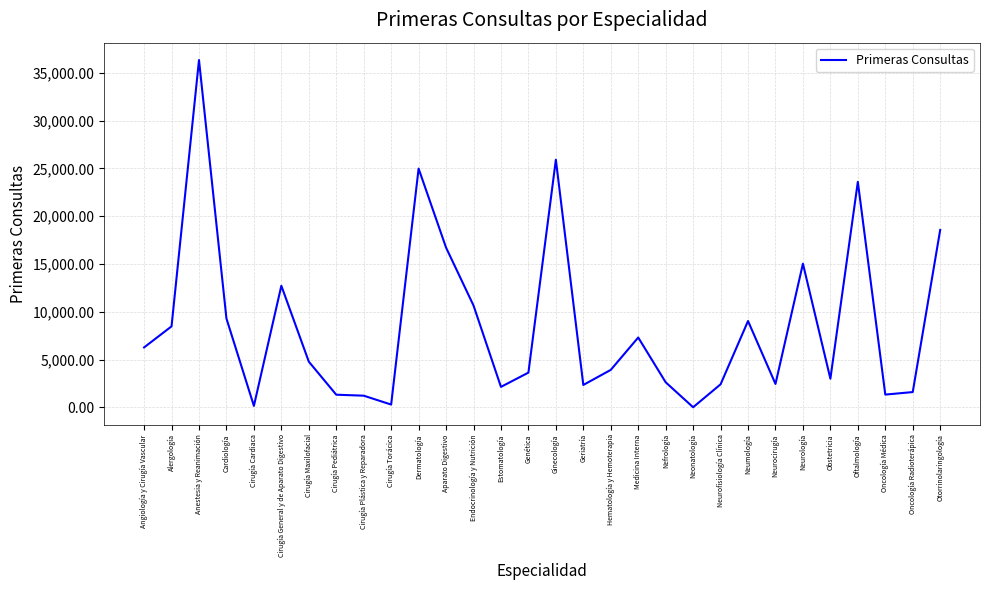

What is the maximum value shown in the chart?

36335